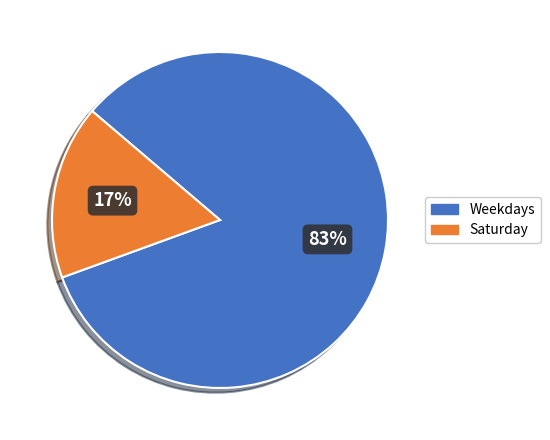

Is the sum of Saturday and Weekdays greater than half?

Yes